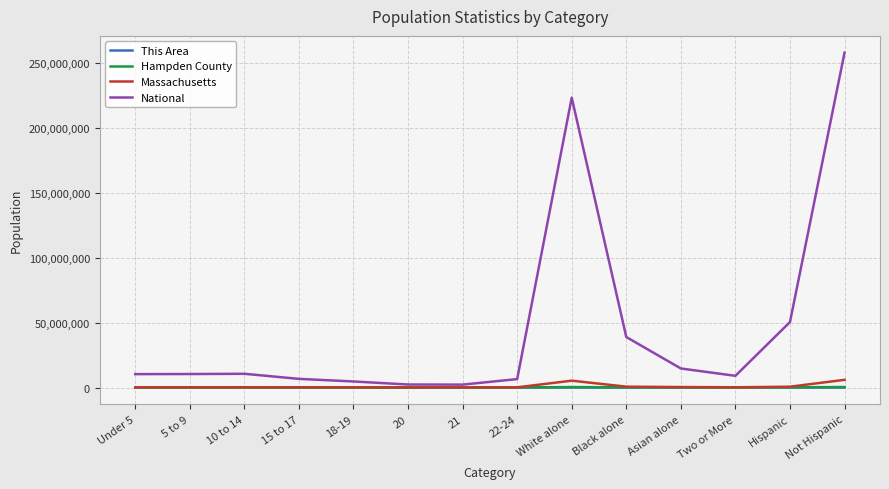

At which category does the chart reach its peak across all series?

Not Hispanic